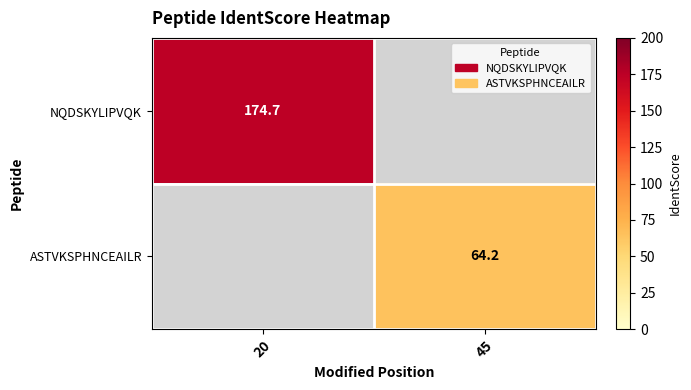

How many distinct data groups are displayed?

2